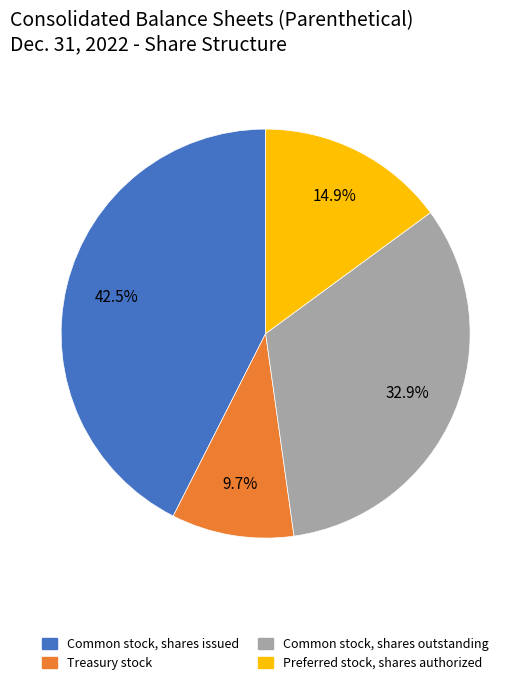

Approximately how many times larger is the value at Common stock, shares outstanding compared to Treasury stock?

3.4